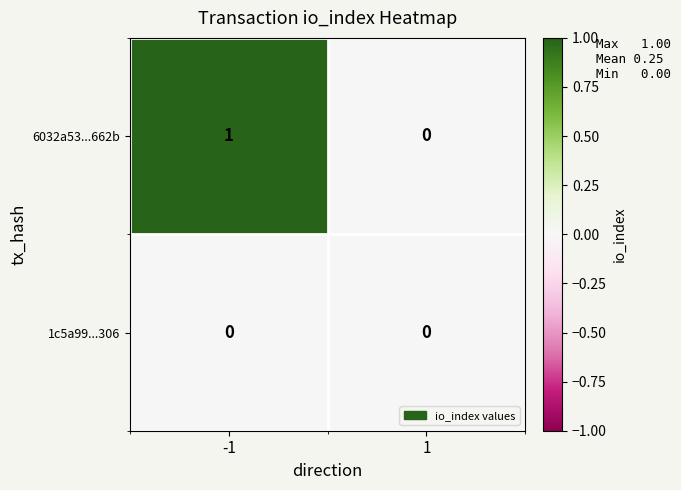

Reading right to left, list all the values displayed in this chart.

6032a53...662b: 1=0	-1=1
1c5a99...306: 1=0	-1=0